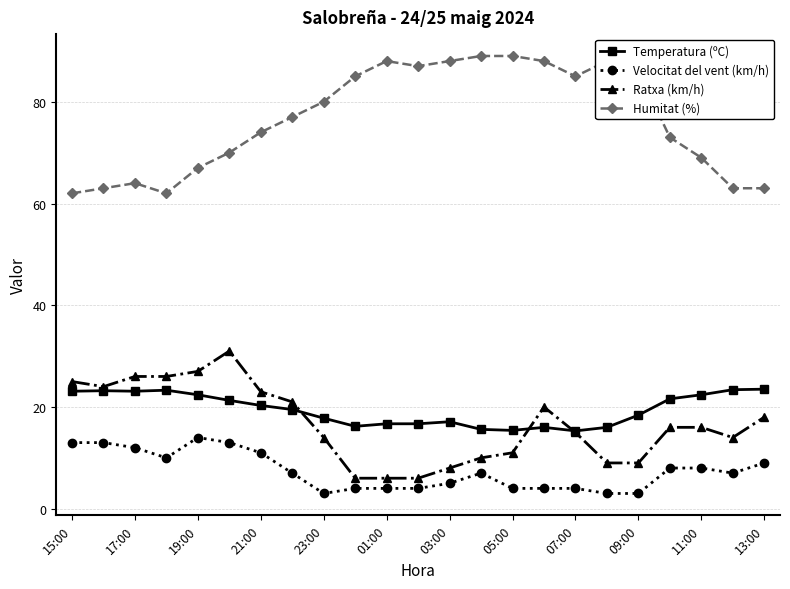

Rank the series by their maximum value, from highest to lowest.

Humitat (%), Ratxa (km/h), Temperatura (ºC), Velocitat del vent (km/h)